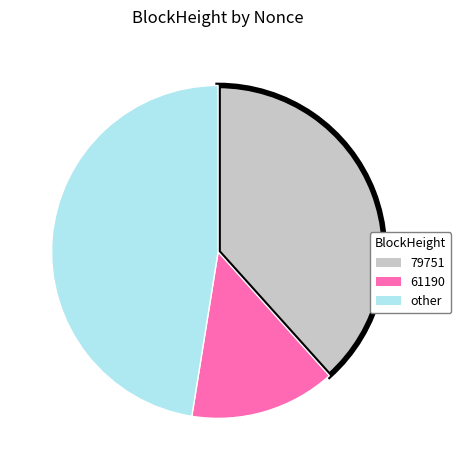

Rank the categories by value from highest to lowest.

other, 79751, 61190